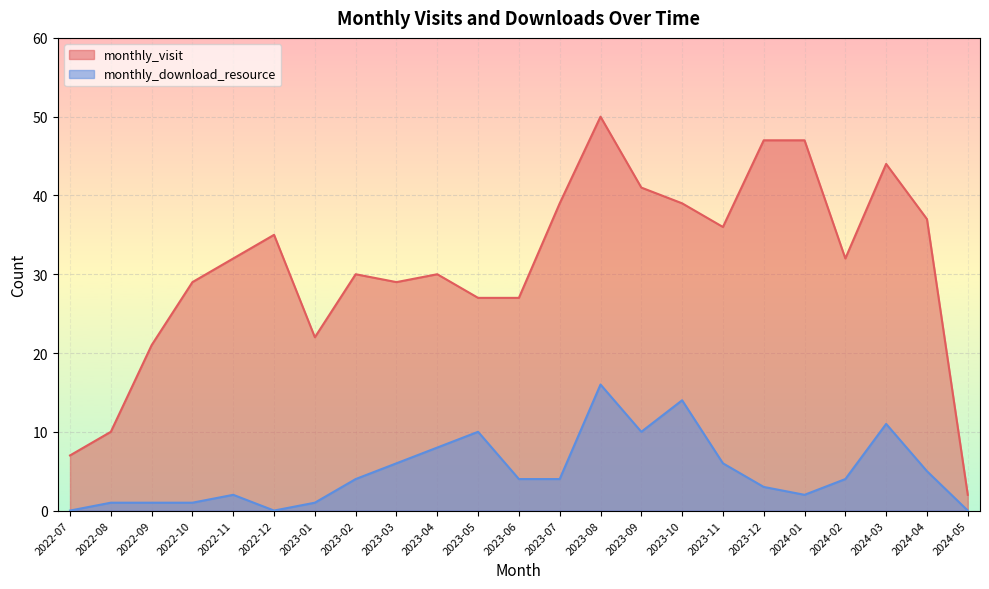

What is the difference between the maximum and minimum values in the monthly_visit series?

48